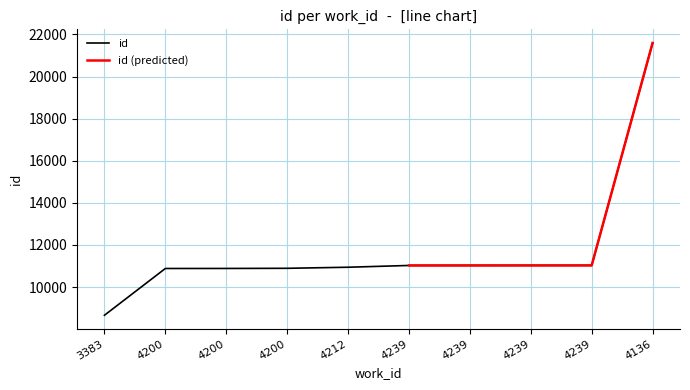

What value does the data have at 4212, to the nearest 100?

10900